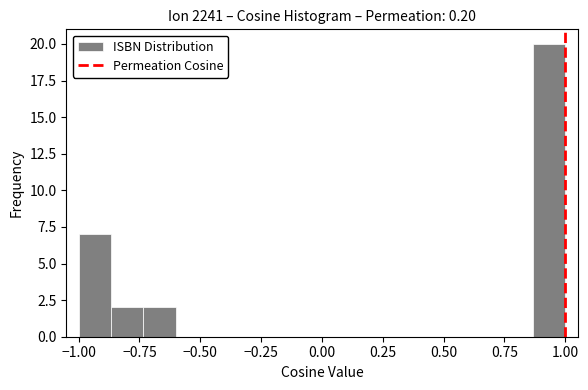

Around what value on the x-axis is the tallest bar? Give the approximate position of its centre, as read against the axis.

0.95